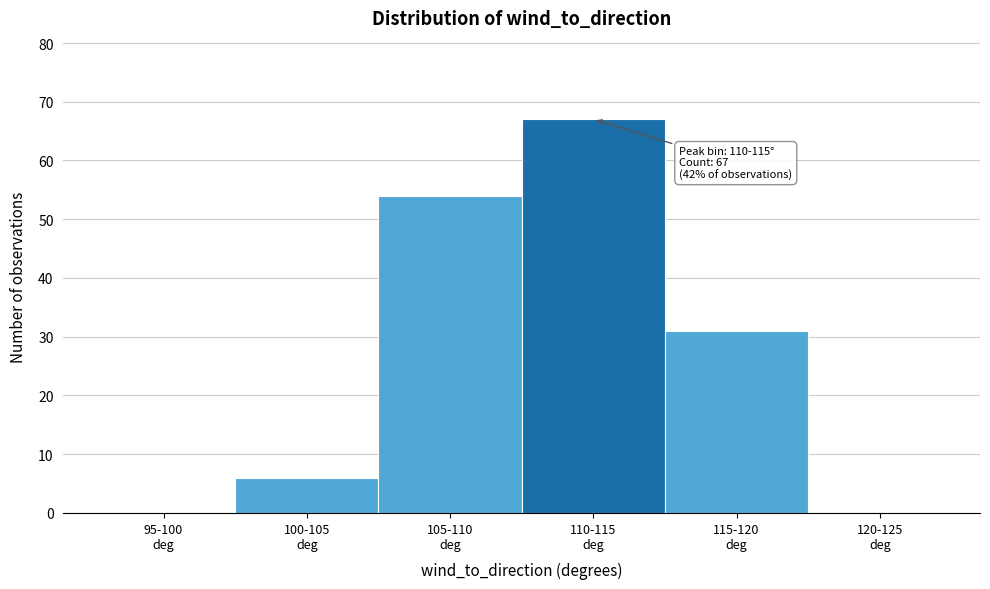

What is the greatest value displayed?

67